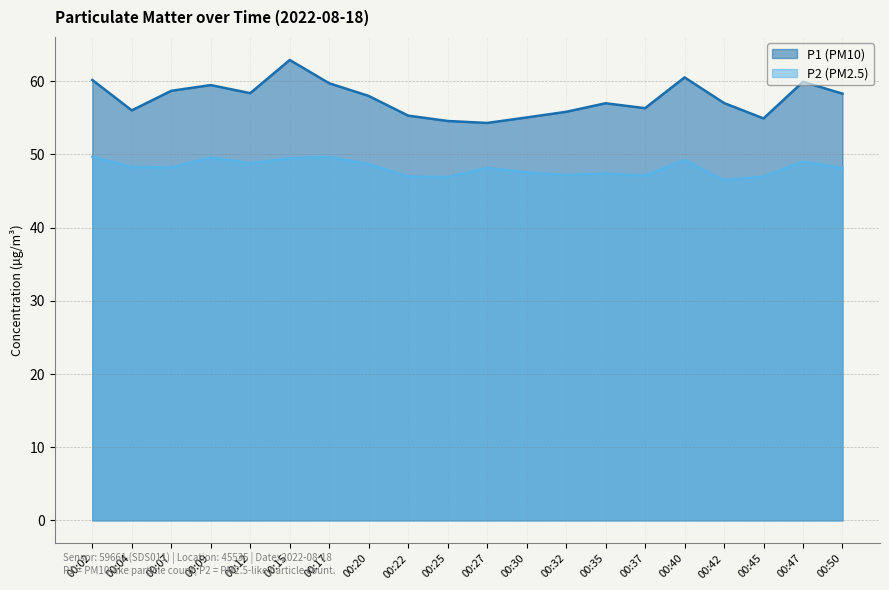

How many values in the P2 series are below 48?

8